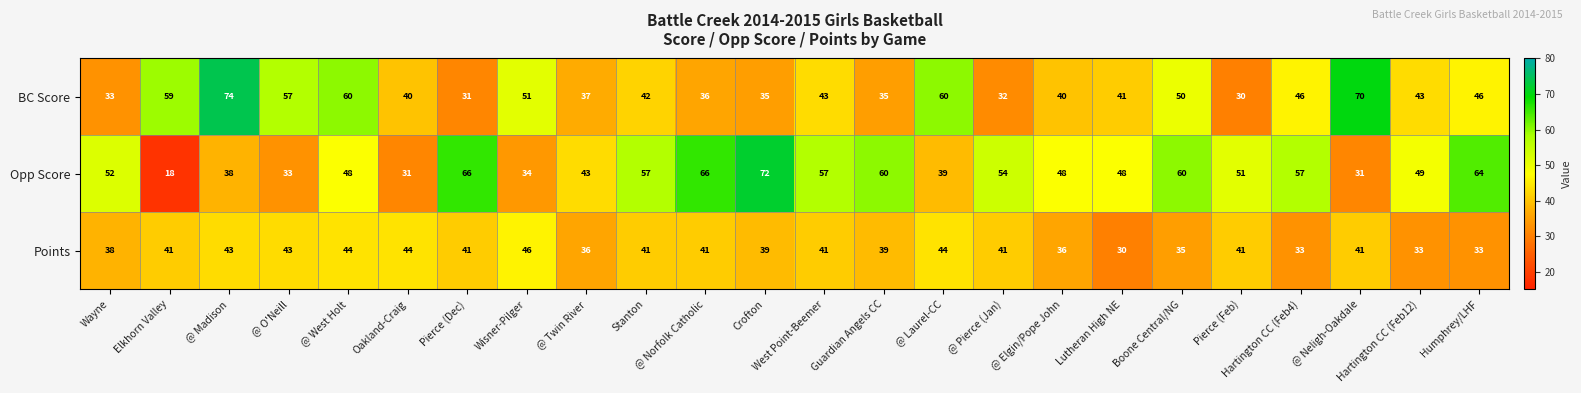

What is the total value across all series at Stanton?

140